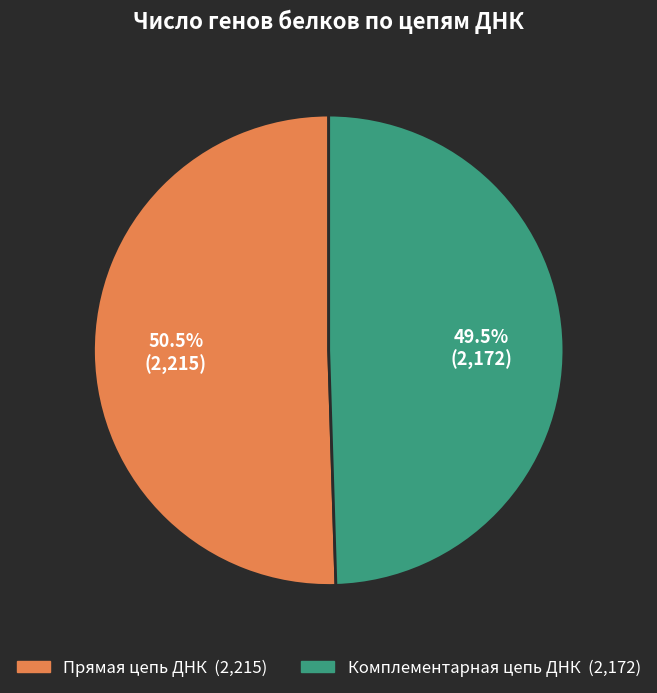

Approximately how many times larger is the value at Прямая цепь ДНК compared to Комплементарная цепь ДНК?

1.0